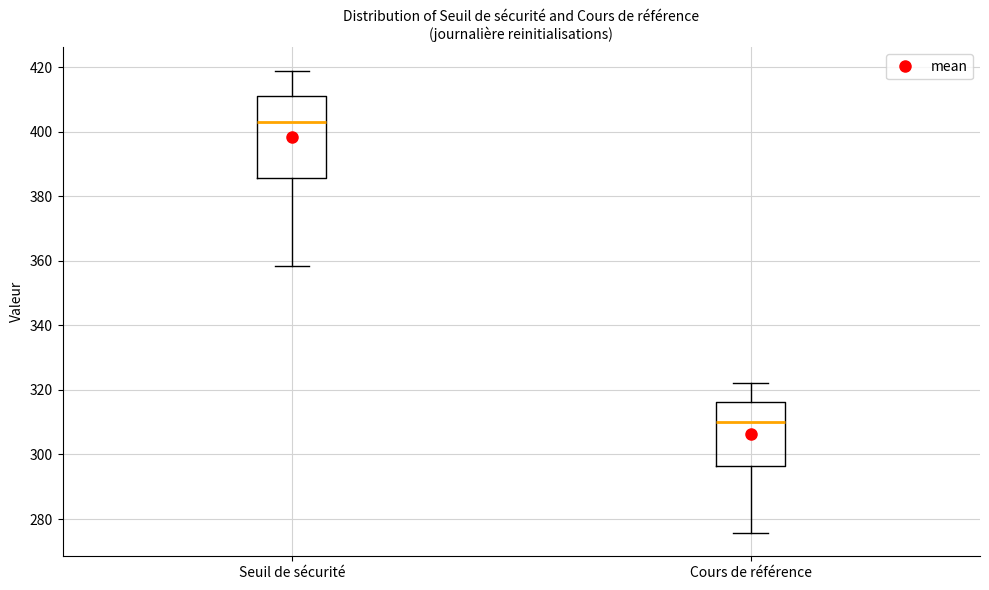

Reading left to right, transcribe this box plot: for each box, give where its median line is, the range the box spans, and where its two whiskers end, as read against the y-axis. The values are not printed on the chart, so give them approximately, as read against the axis.

Seuil de sécurité: median 402, box 386 to 412, whiskers 358 to 418
Cours de référence: median 310, box 296 to 316, whiskers 276 to 322